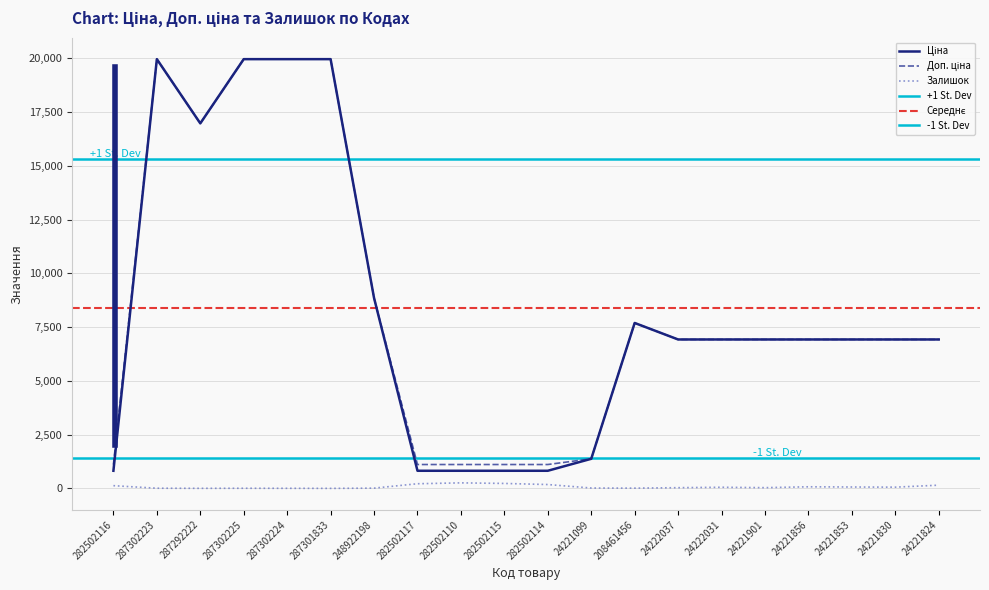

The value of Доп. ціна at 282502116 is 1718.6. True or false?

False